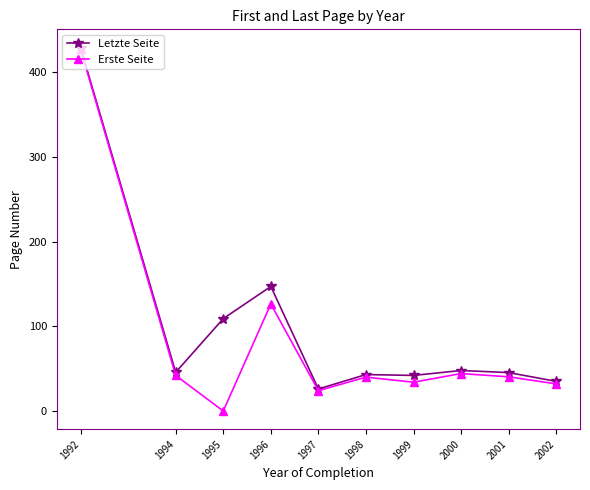

Which series has the widest spread of values?

Erste Seite